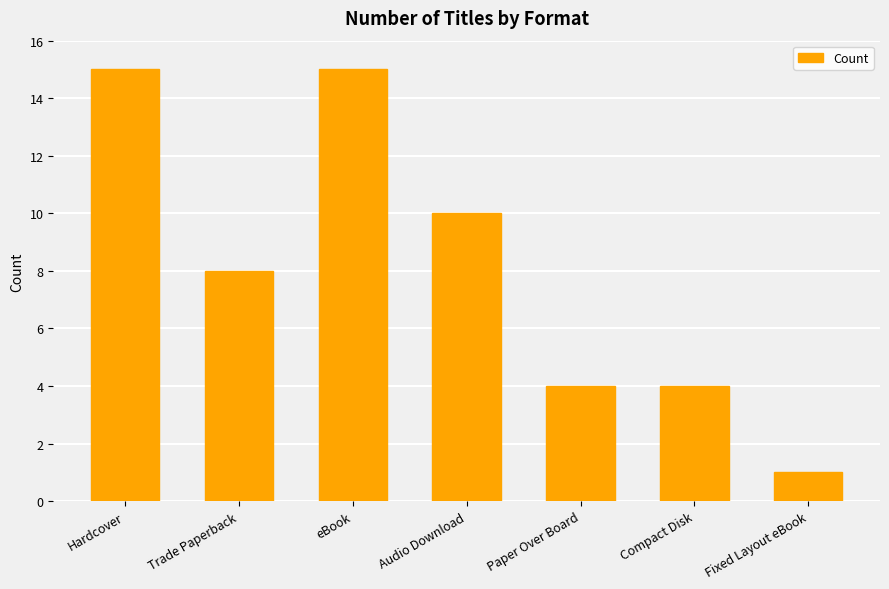

Where does the data first go above 8?

Hardcover